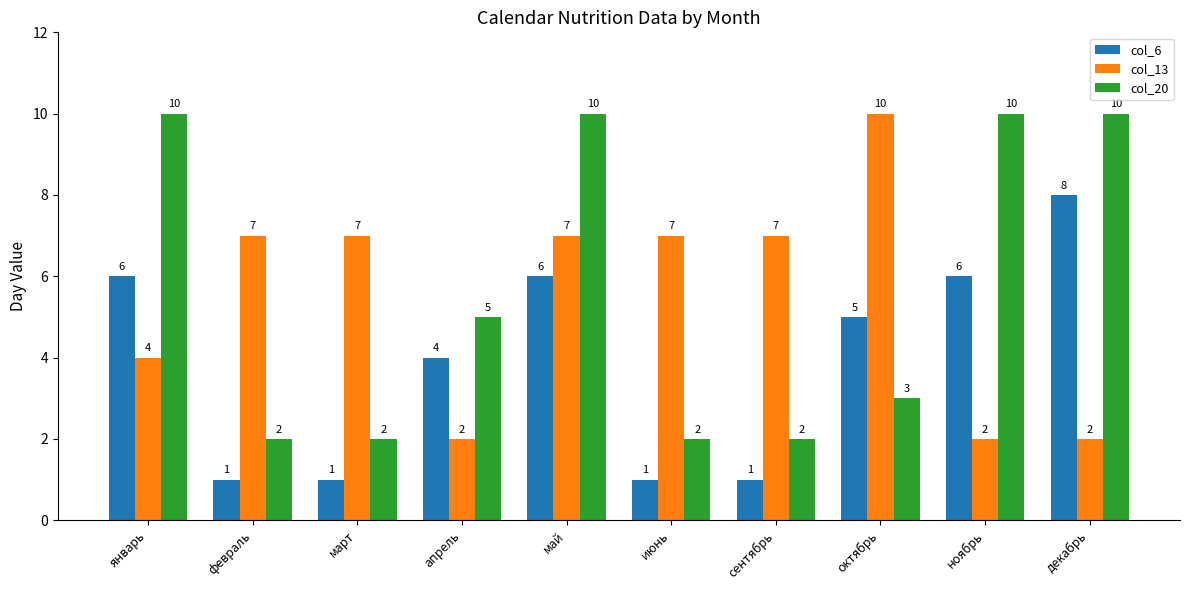

The col_13 series shows 1 at декабрь. True or false?

False